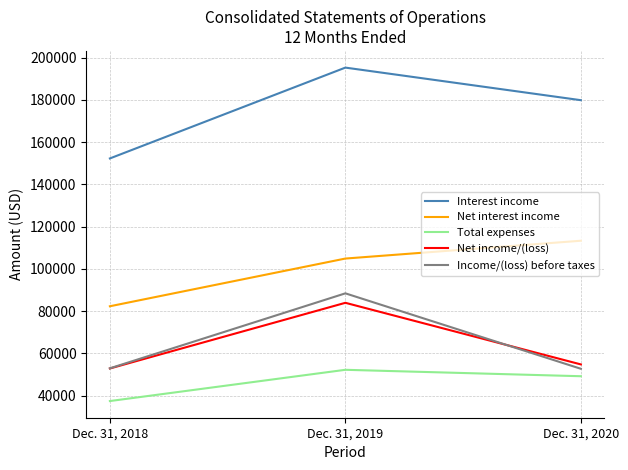

At which category is the sum across all series the highest?

Dec. 31, 2019